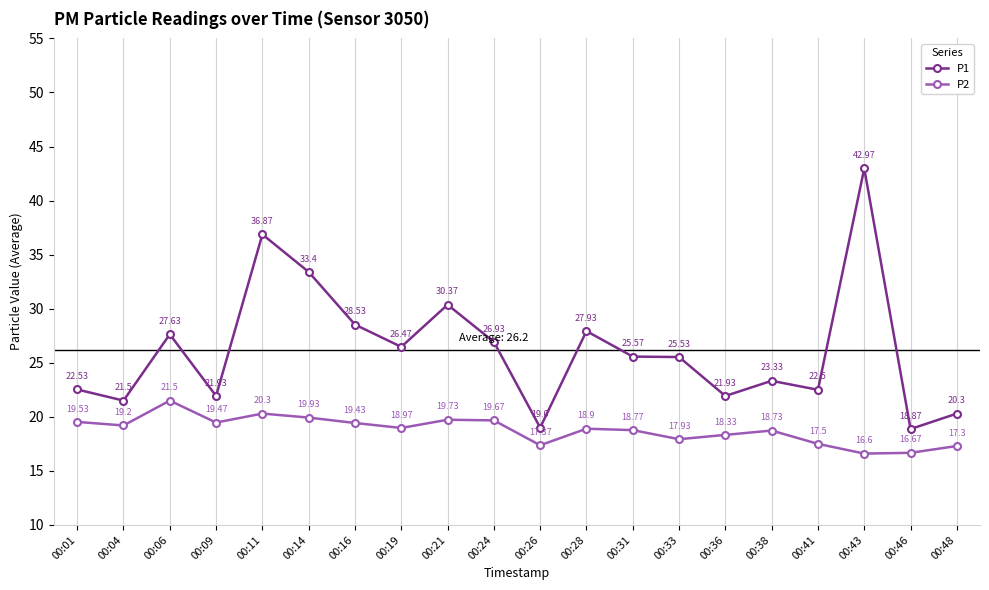

What is the minimum value for P1?

18.9